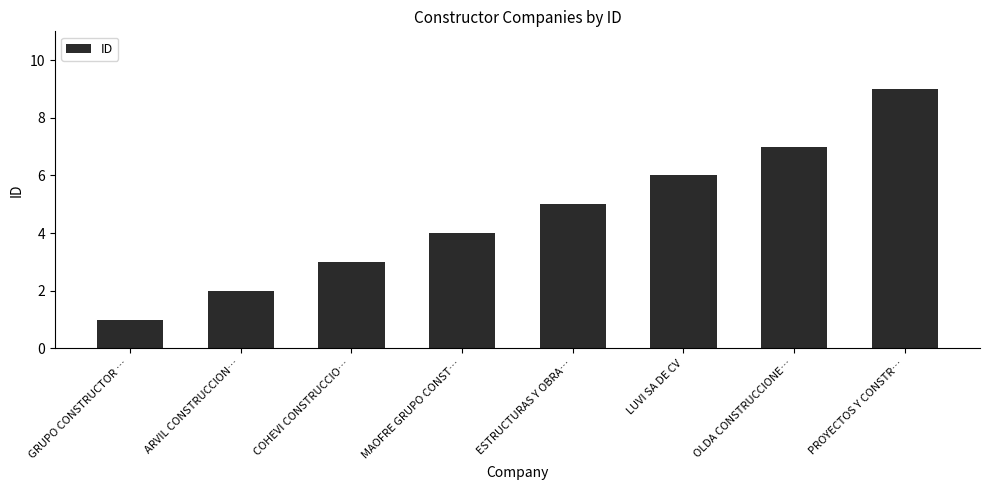

Are the bars horizontal?

No